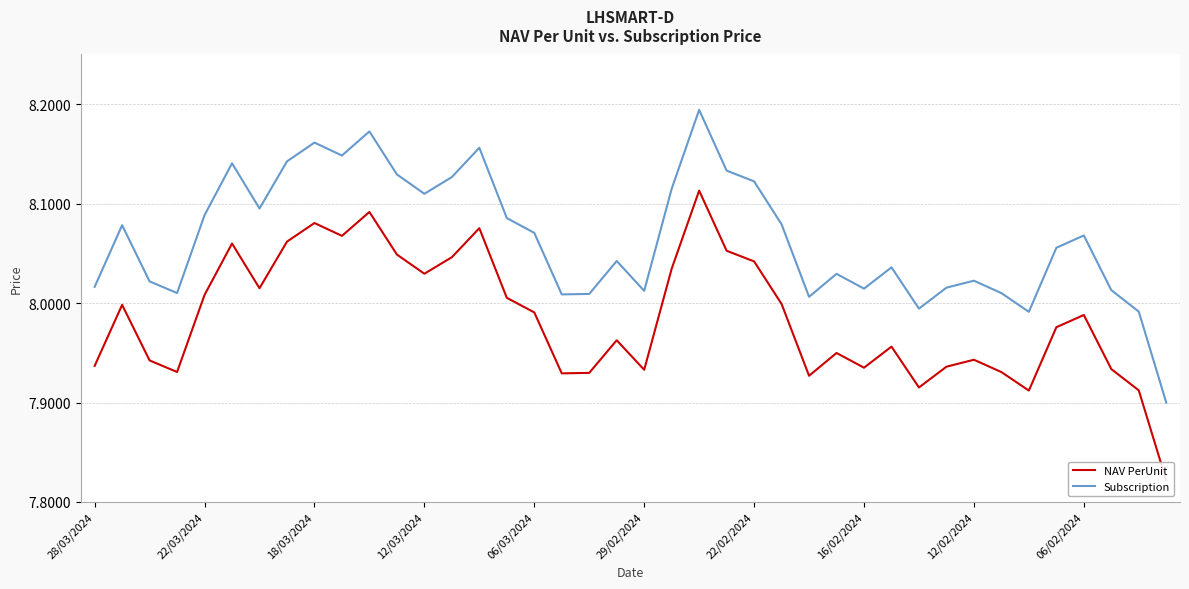

Where does the Subscription series first go above 8?

28/03/2024